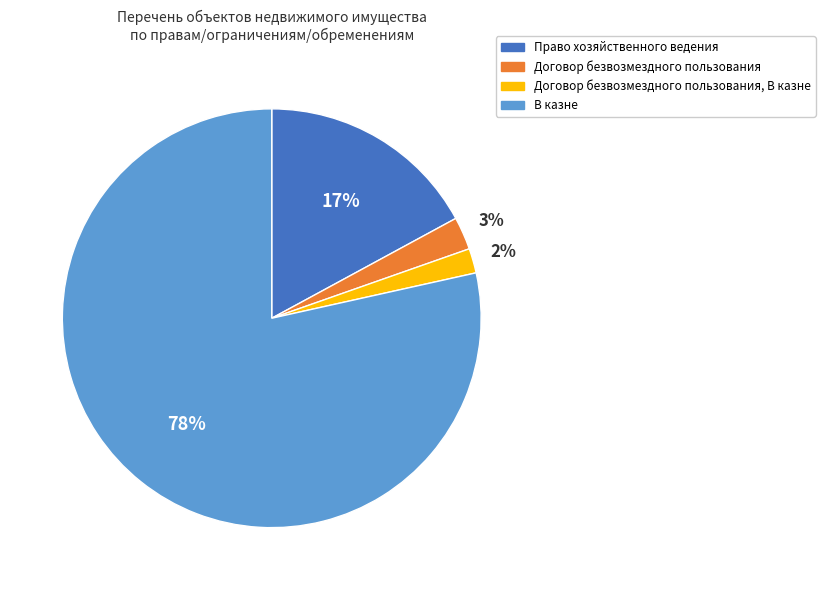

To the nearest percent, what is the difference between the Право хозяйственного ведения and В казне slice percentages?

61%